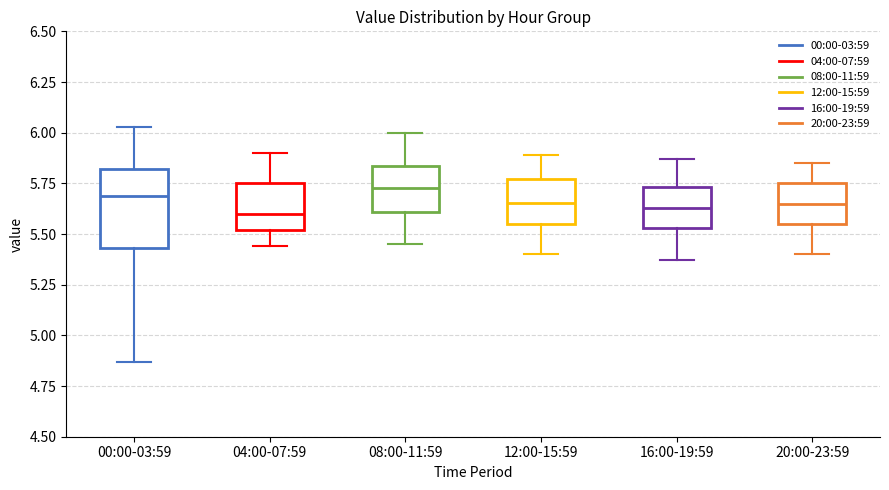

Reading left to right, transcribe this box plot: for each box, give where its median line is, the range the box spans, and where its two whiskers end, as read against the y-axis. The values are not printed on the chart, so give them approximately, as read against the axis.

00:00-03:59: median 5.70, box 5.45 to 5.80, whiskers 4.85 to 6.05
04:00-07:59: median 5.60, box 5.50 to 5.75, whiskers 5.45 to 5.90
08:00-11:59: median 5.75, box 5.60 to 5.85, whiskers 5.45 to 6.00
12:00-15:59: median 5.65, box 5.55 to 5.75, whiskers 5.40 to 5.90
16:00-19:59: median 5.65, box 5.55 to 5.75, whiskers 5.35 to 5.85
20:00-23:59: median 5.65, box 5.55 to 5.75, whiskers 5.40 to 5.85